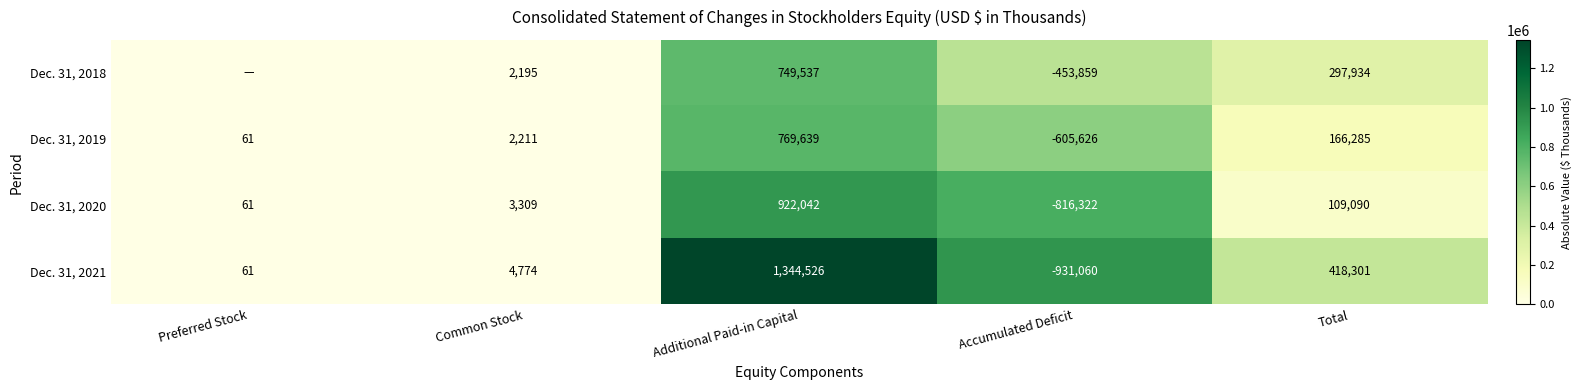

What is the difference between the Dec. 31, 2021 values at Accumulated Deficit and Preferred Stock?

931121